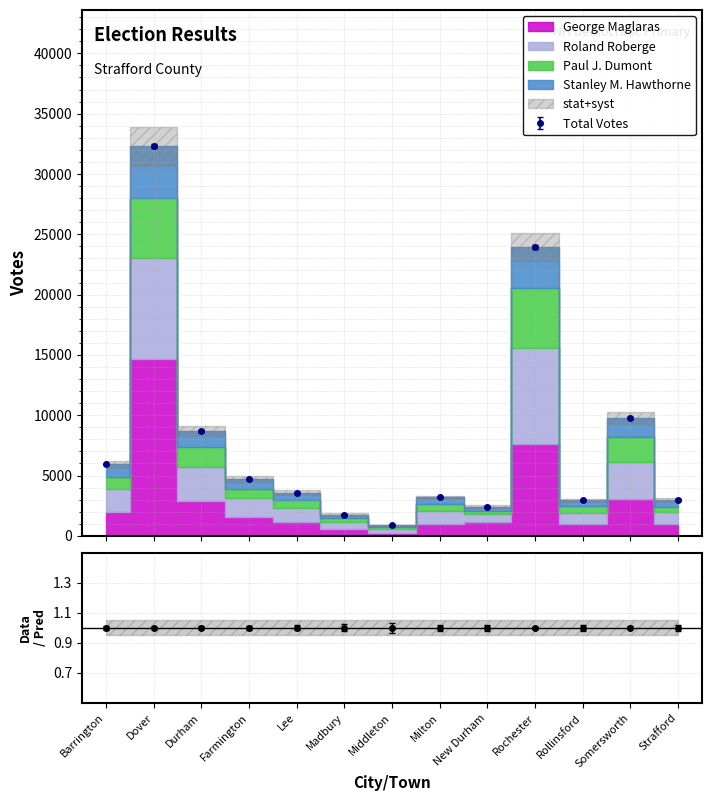

True or false: Total Votes has more than 2 points higher than both neighbors.

True